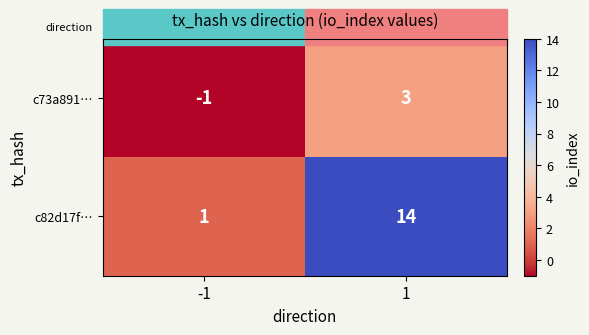

What is the greatest value displayed?

14